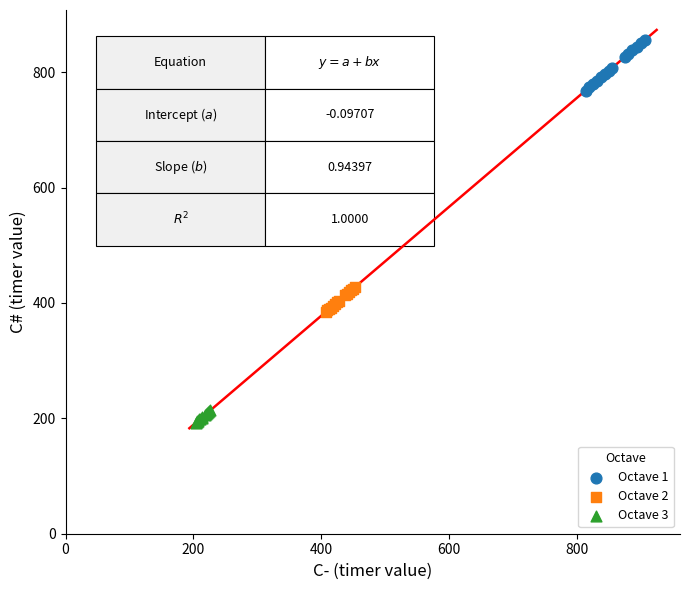

Which series has the largest Y range (max minus min)?

Octave 1